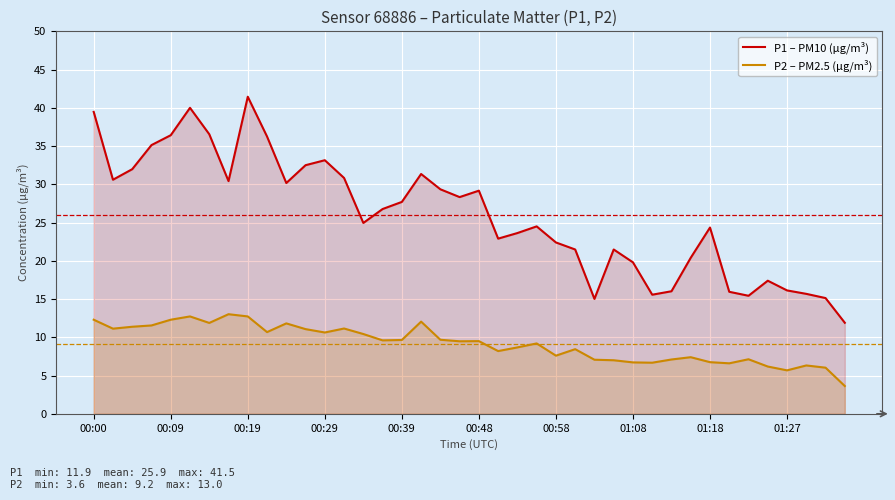

Is the value of P1 (µg/m³) at 00:09 greater than the value of P2 (µg/m³) at 00:58?

Yes